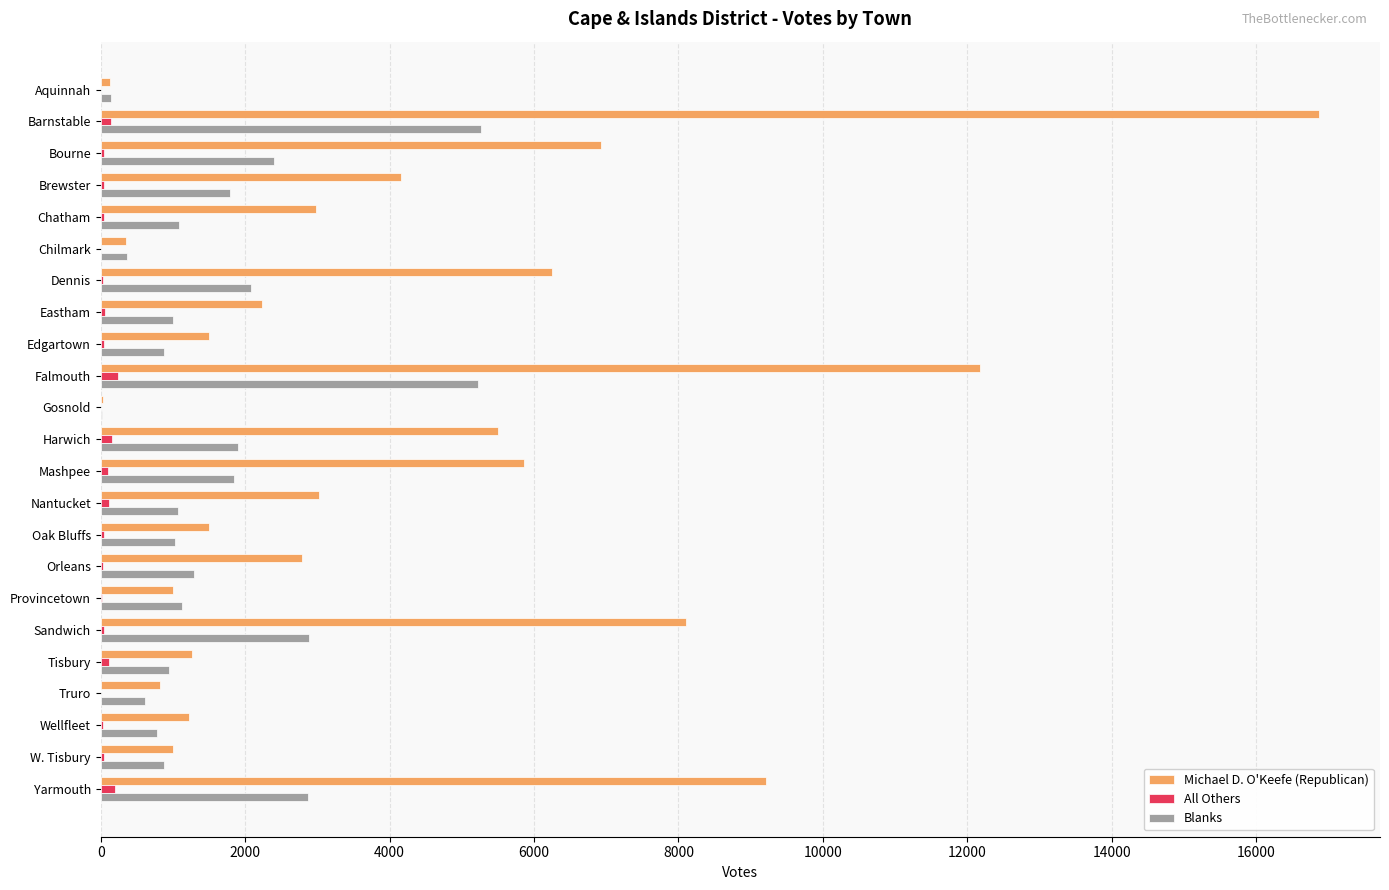

Which label corresponds to the largest value in the chart?

Barnstable